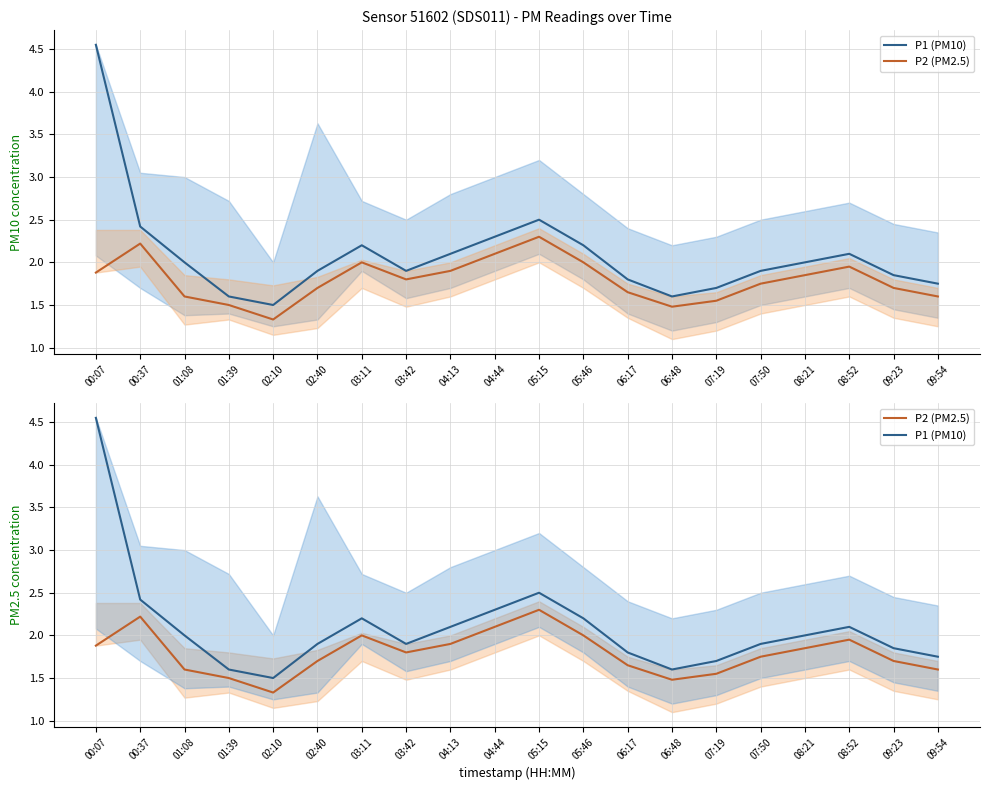

What value does the P2 (PM2.5) series have at 02:40?

1.7